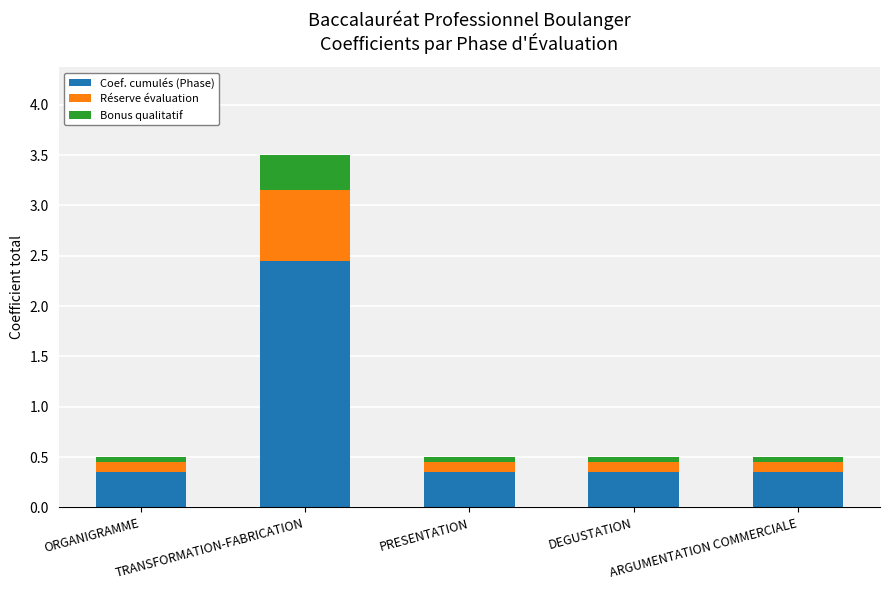

What are all the series names shown in the legend?

Coef. cumulés (Phase), Réserve évaluation, Bonus qualitatif